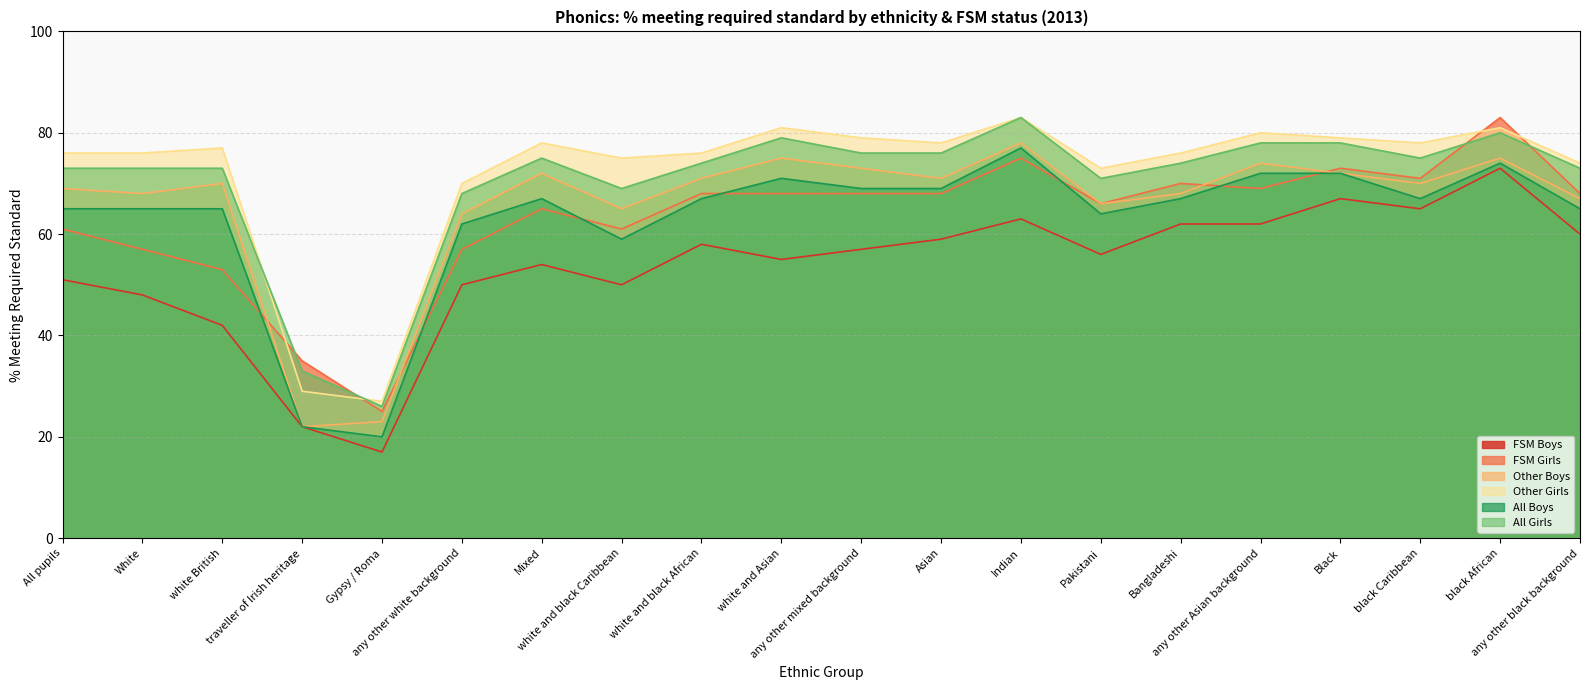

True or false: FSM Boys has more than 0 points higher than both neighbors.

True